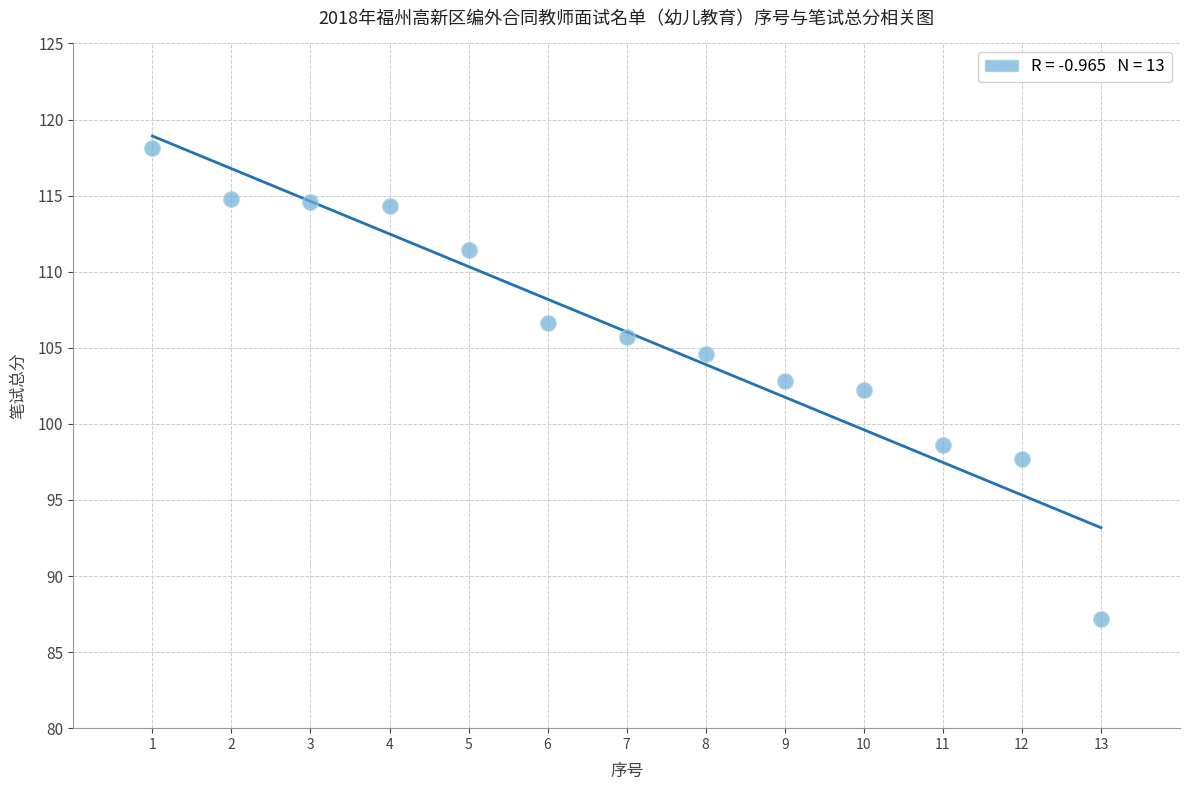

What is the range of Y values (max minus min)?

30.9